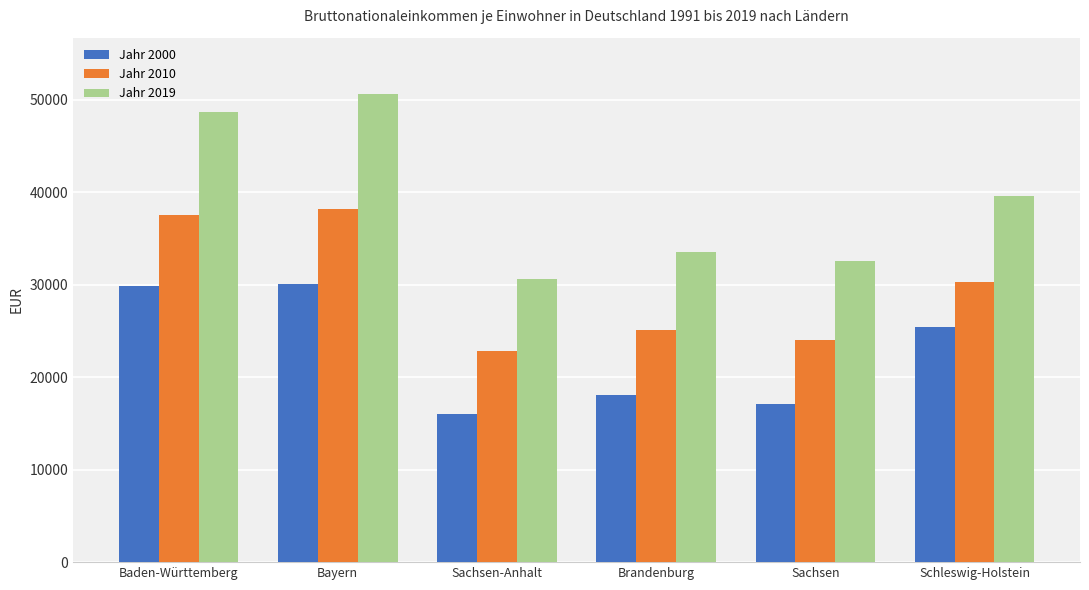

Rank the series by their average value, from highest to lowest.

Jahr 2019, Jahr 2010, Jahr 2000